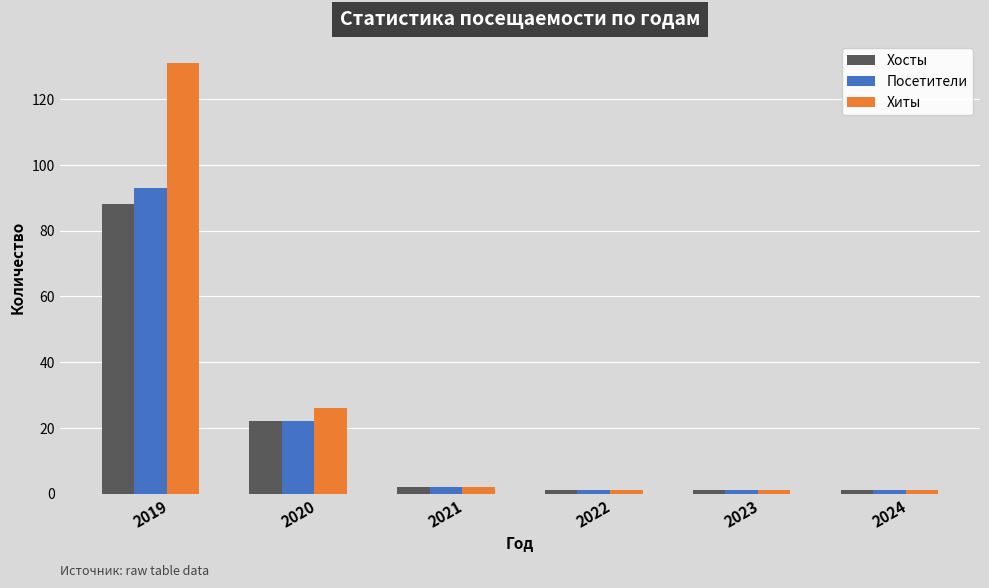

True or false: Хиты has a value of 131 at 2019.

True